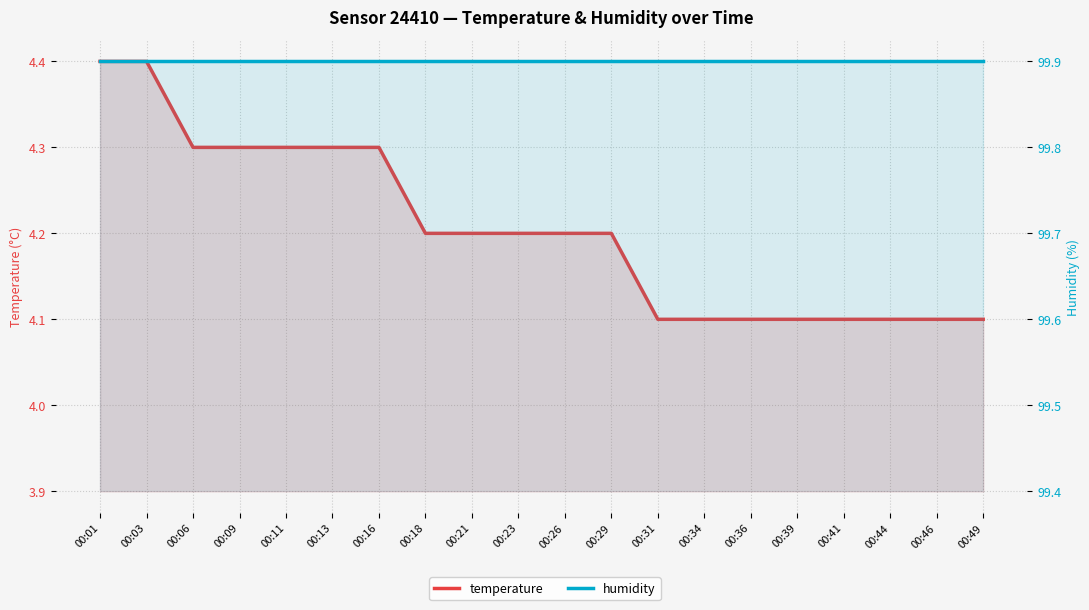

Is the value of humidity at 00:06 greater than the value of temperature at 00:18?

Yes